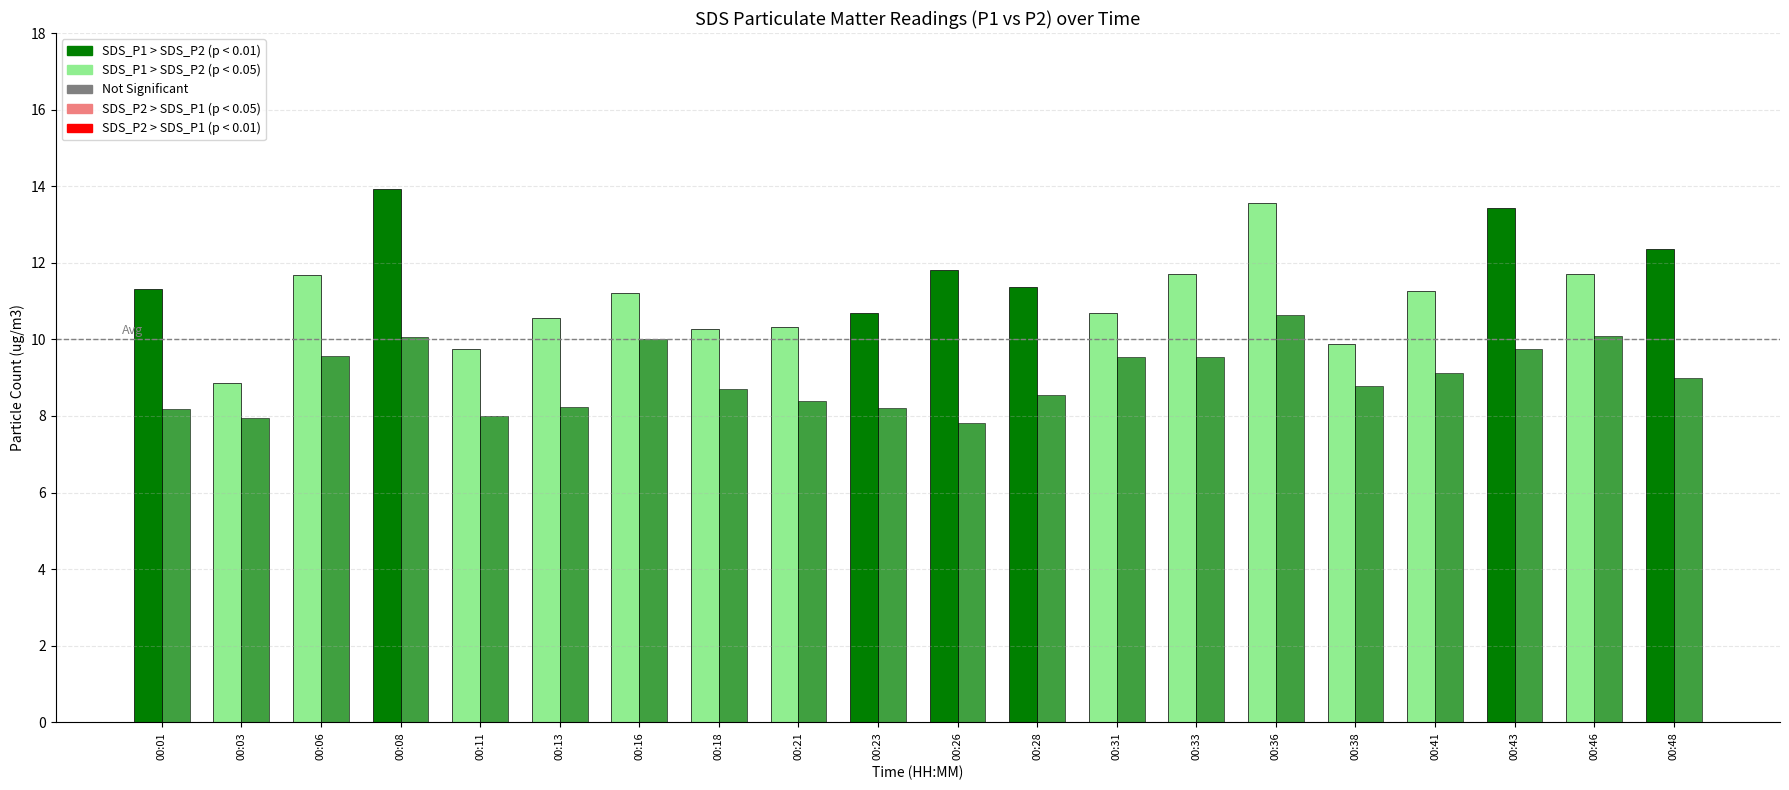

How many distinct data groups are displayed?

2